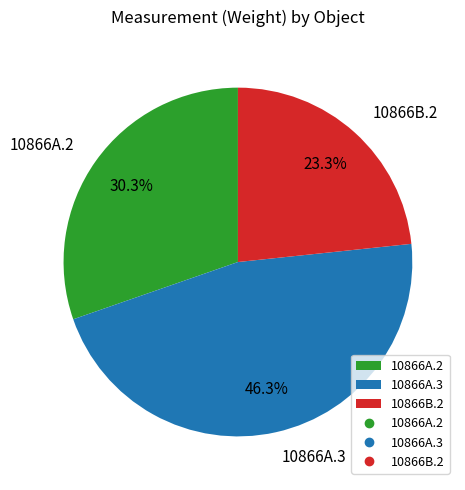

How many segments does this pie chart have?

3